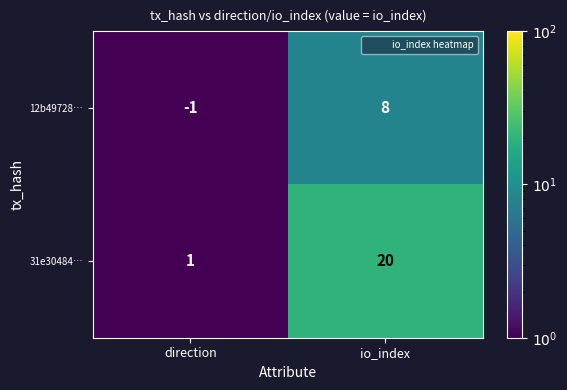

Which series has the widest spread of values?

31e30484…